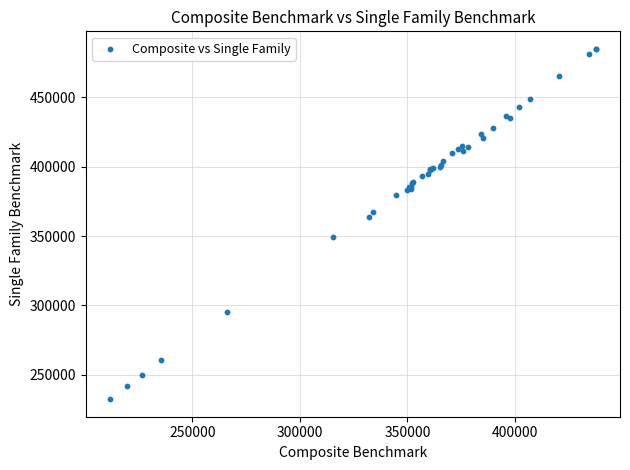

What Y value in the scatter plot is closest to 358700?

364000